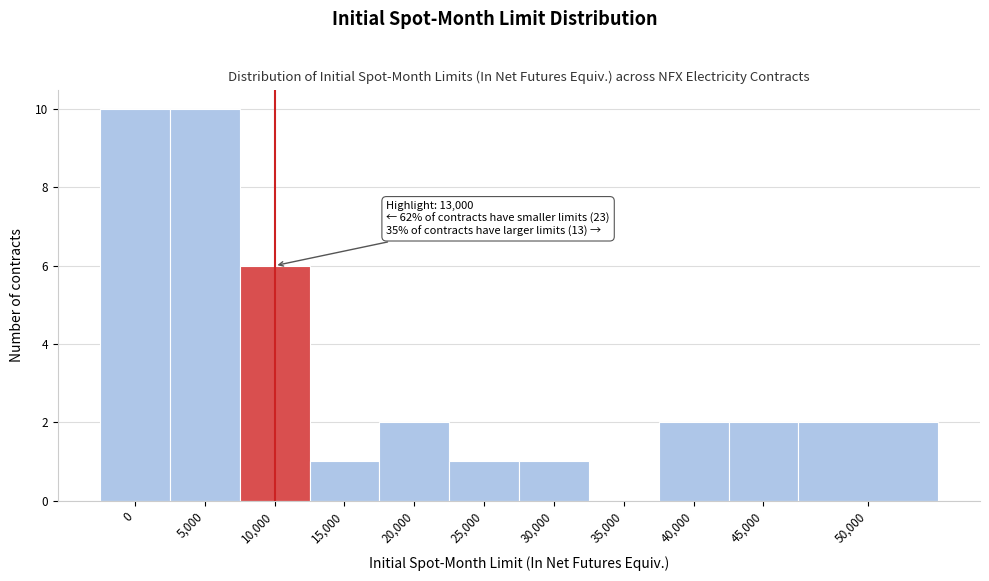

Reading left to right, transcribe all the data shown in this chart.

0=10	5,000=10	10,000=6	15,000=1	20,000=2	25,000=1	30,000=1	35,000=0	40,000=2	45,000=2	50,000=2